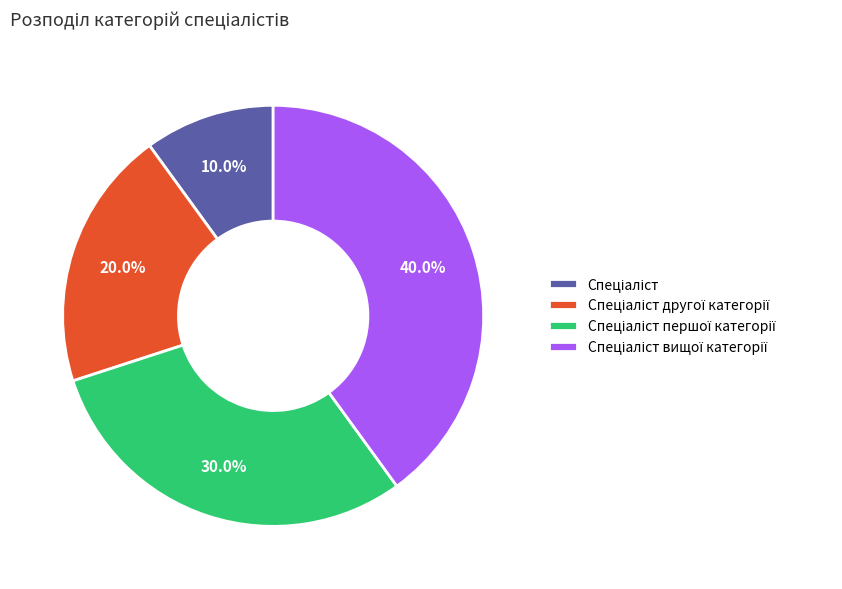

Is there a majority slice in this chart?

No